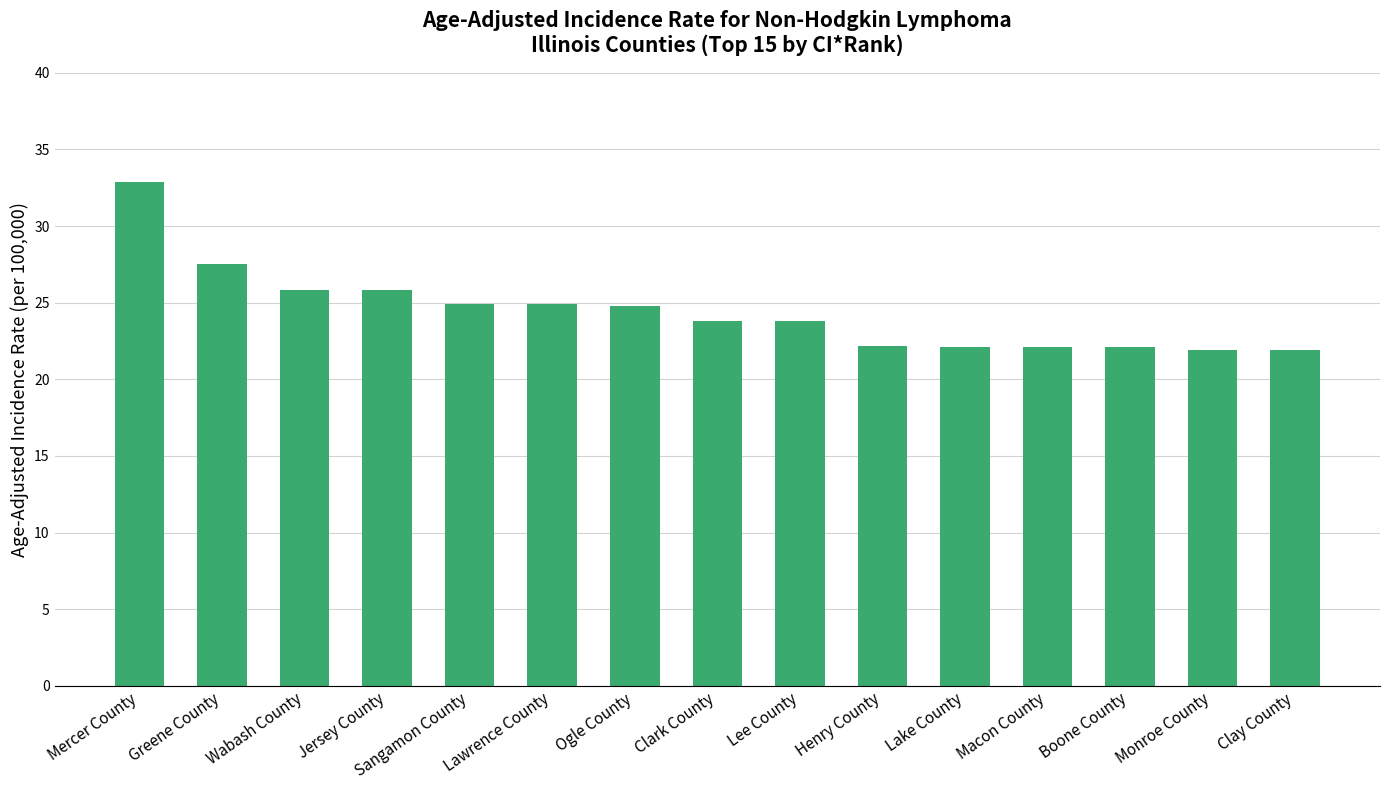

What is the greatest value displayed?

32.9